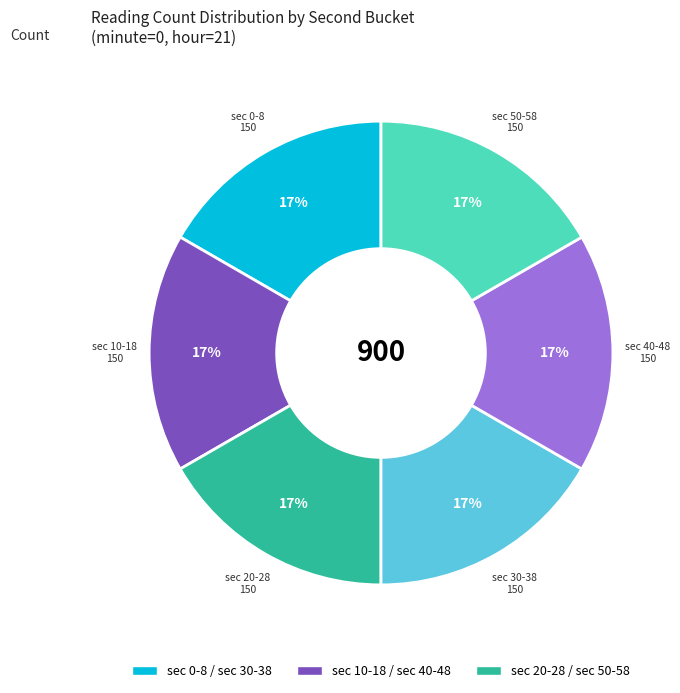

Is there a majority slice in this chart?

No